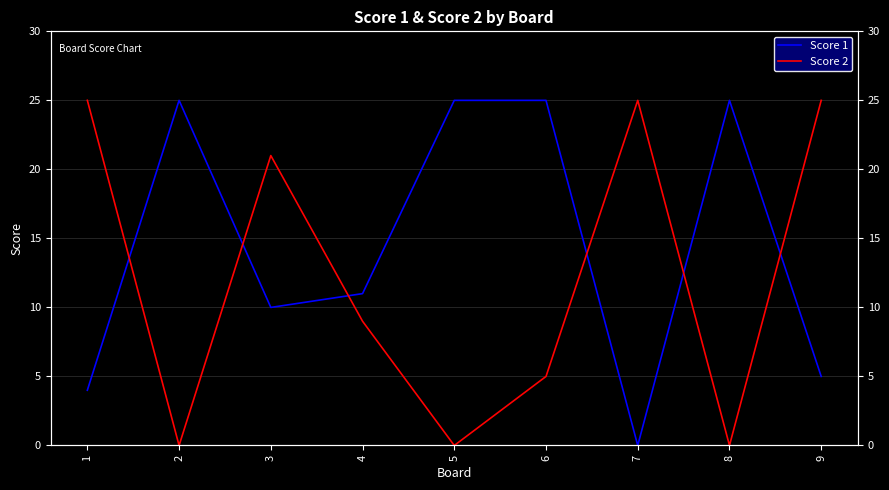

True or false: Score 1 and Score 2 cross at least once.

True